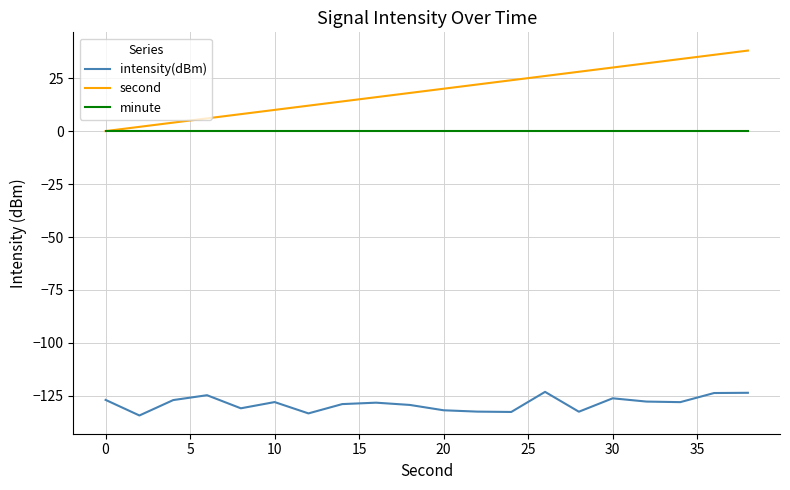

What is the greatest value displayed?

38.0